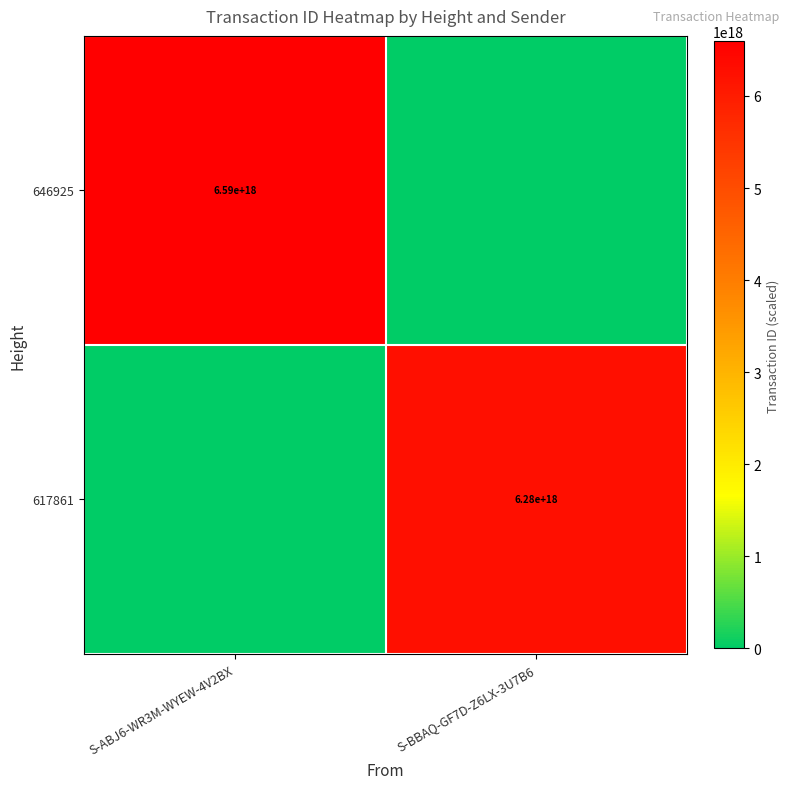

The 617861 series shows 6280000000000000000 at S-BBAQ-GF7D-Z6LX-3U7B6. True or false?

True